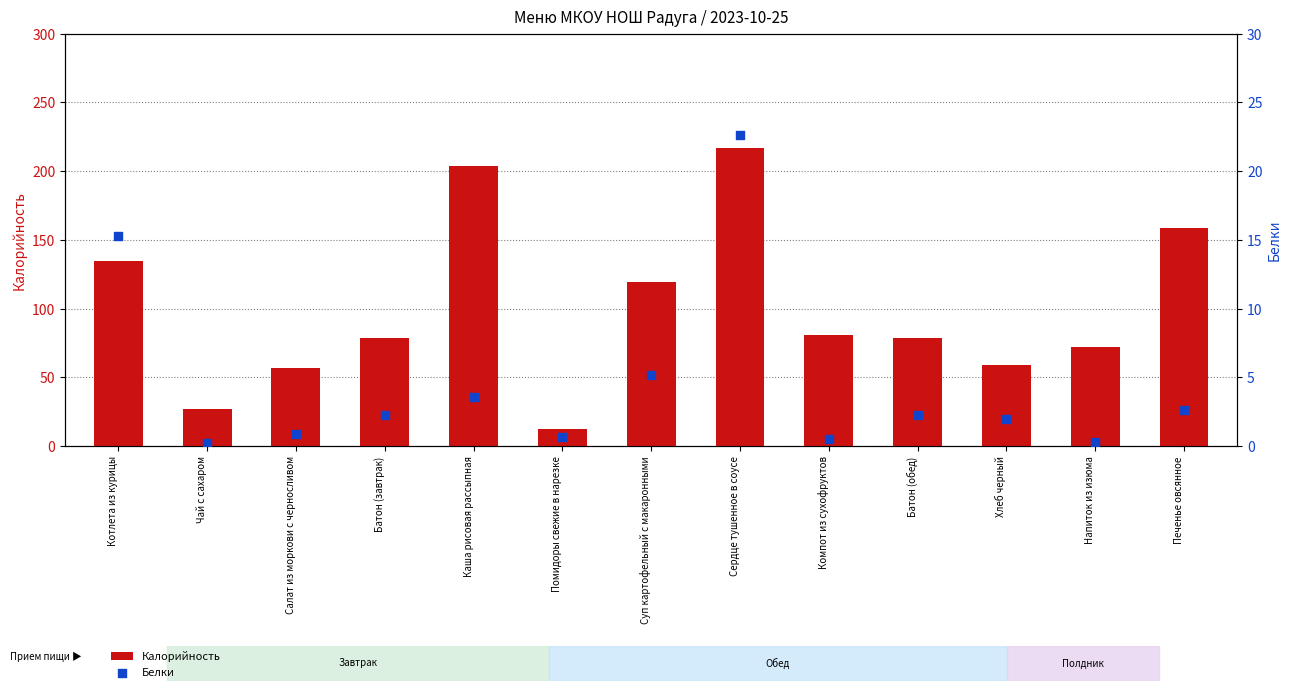

Is the value of Белки at Чай с сахаром greater than the value of Калорийность at Салат из моркови с черносливом?

No